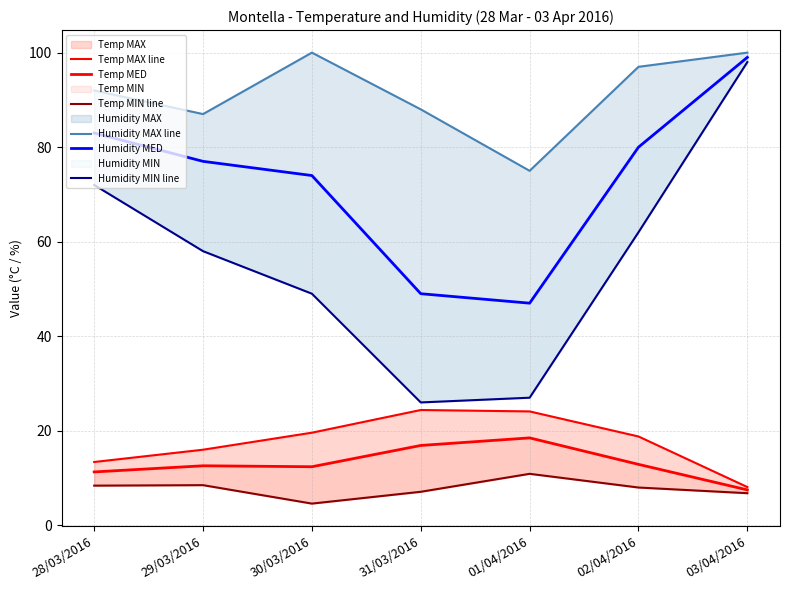

How many data points in Temp MED are above 12?

5